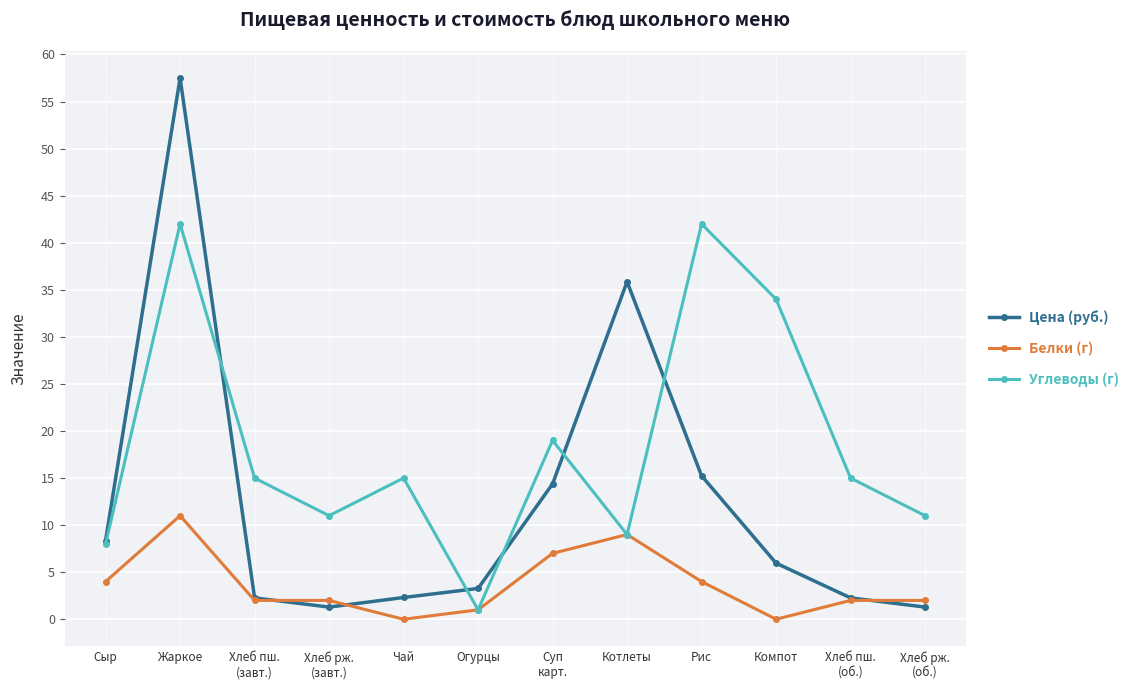

Which series has the largest range (max minus min)?

Цена (руб.)